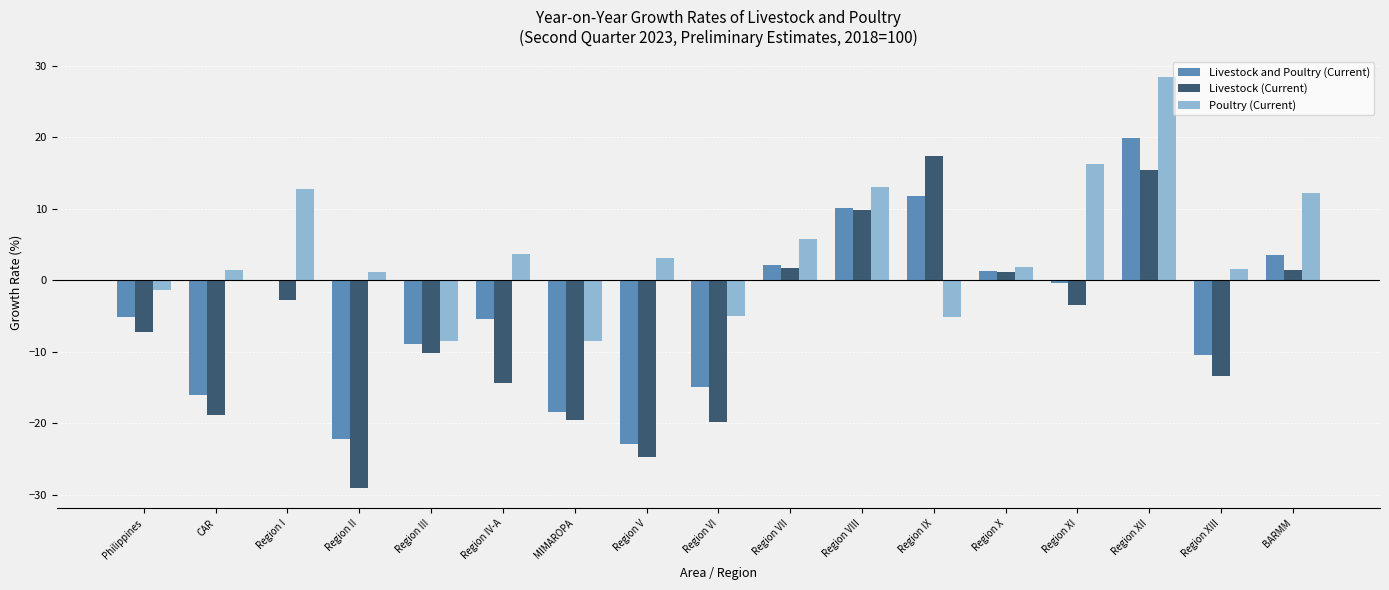

Which label corresponds to the largest value in the chart?

Region XII